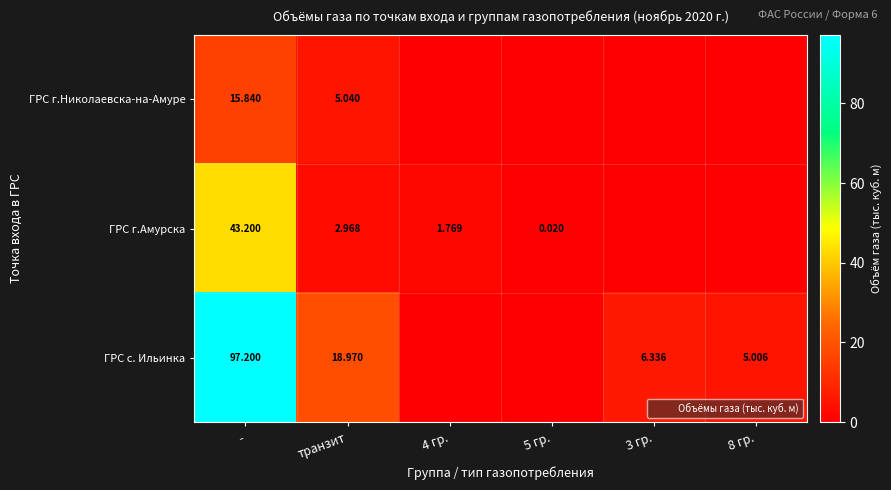

What is the total value across all series at 4 гр.?

1.8